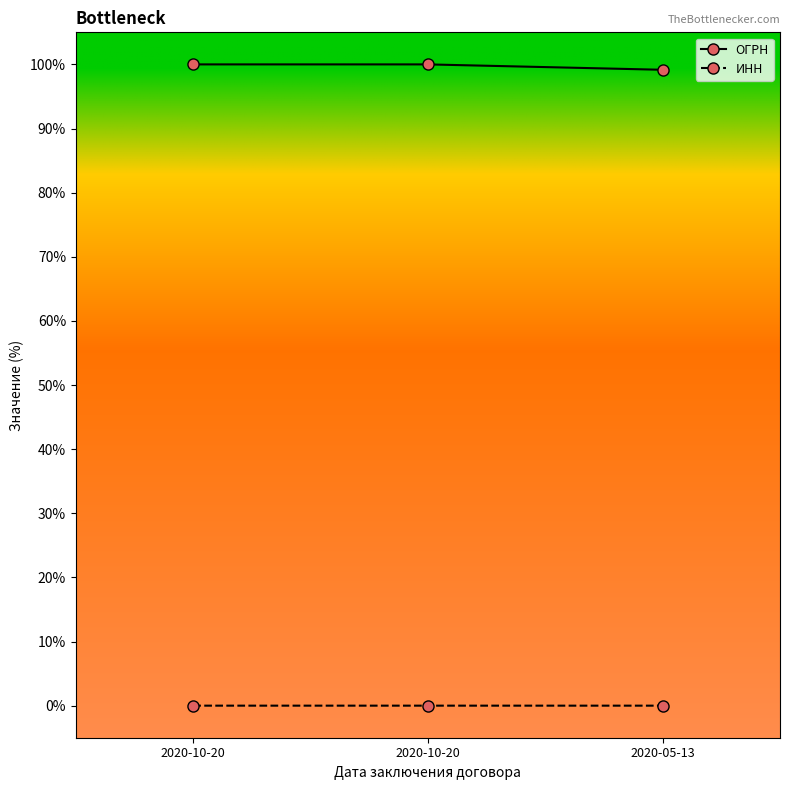

How many categories are shown in the chart?

3